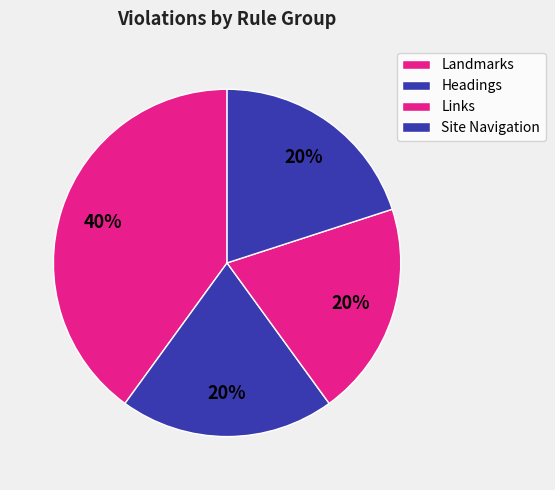

True or false: Links accounts for 20% of the total.

True